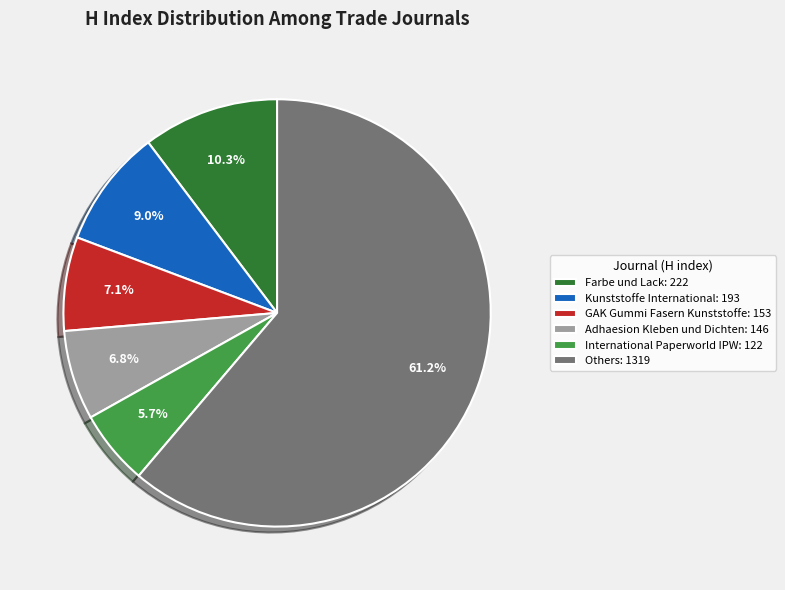

How many segments does this pie chart have?

6